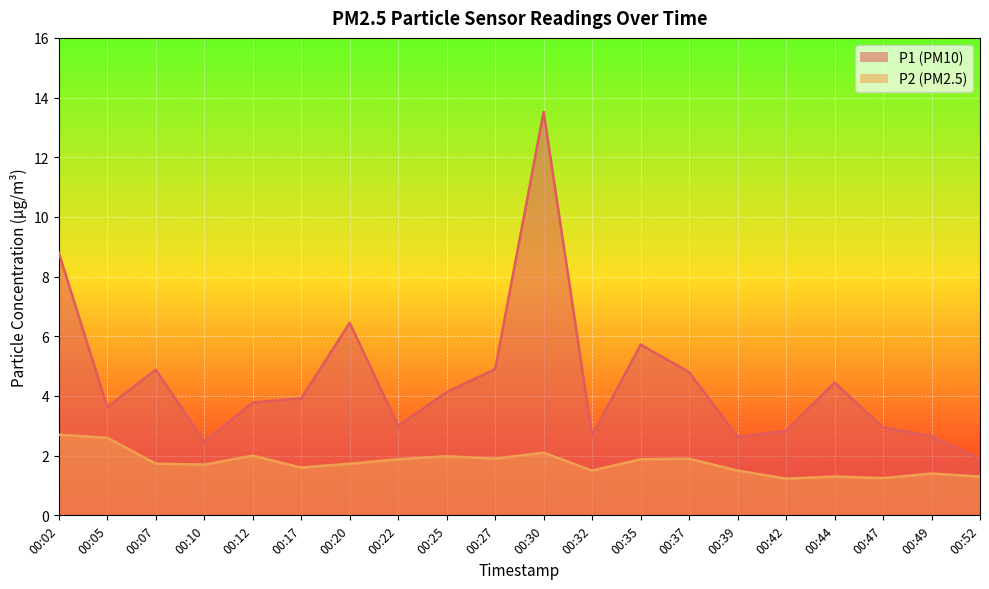

What is the difference between the P2 values at 00:37 and 00:42?

0.7